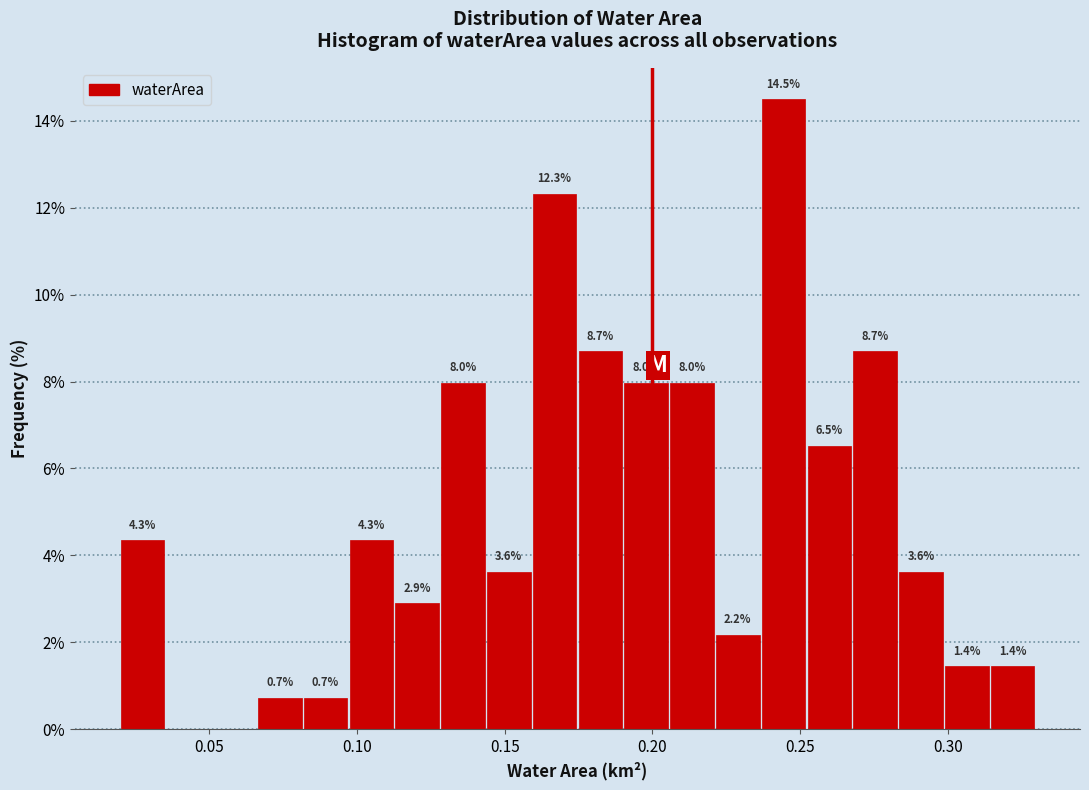

Around what value on the x-axis is the tallest bar? Give the approximate position of its centre, as read against the axis.

0.245